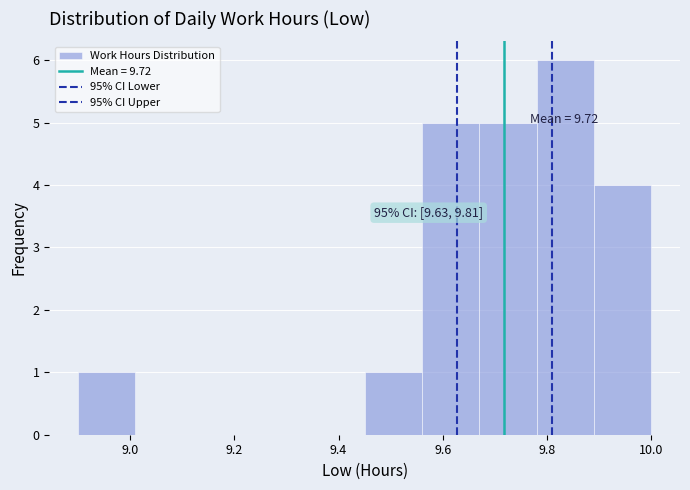

Over which range of the x-axis is the bar tallest?

9.78 to 9.89